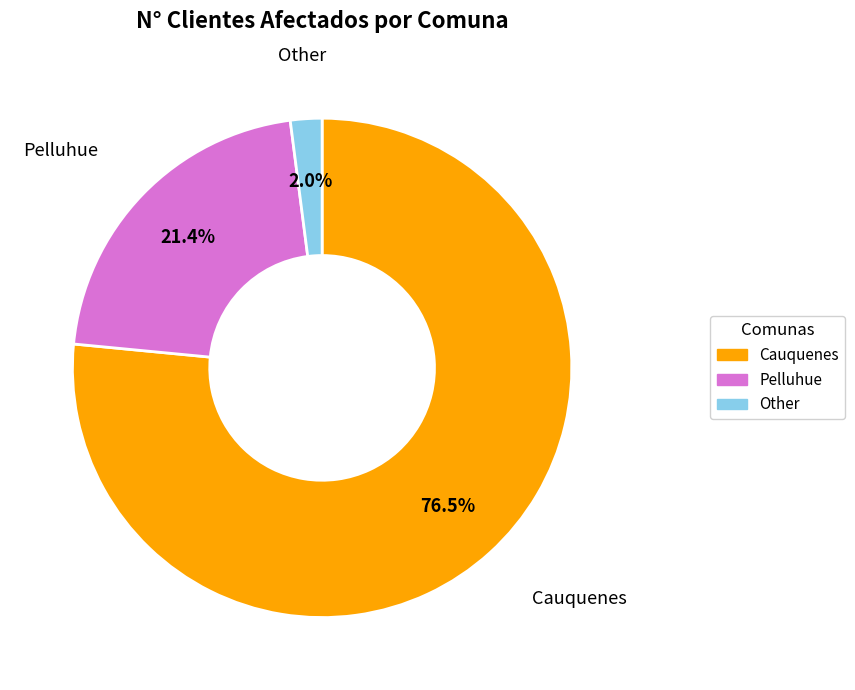

Is there a majority slice in this chart?

Yes